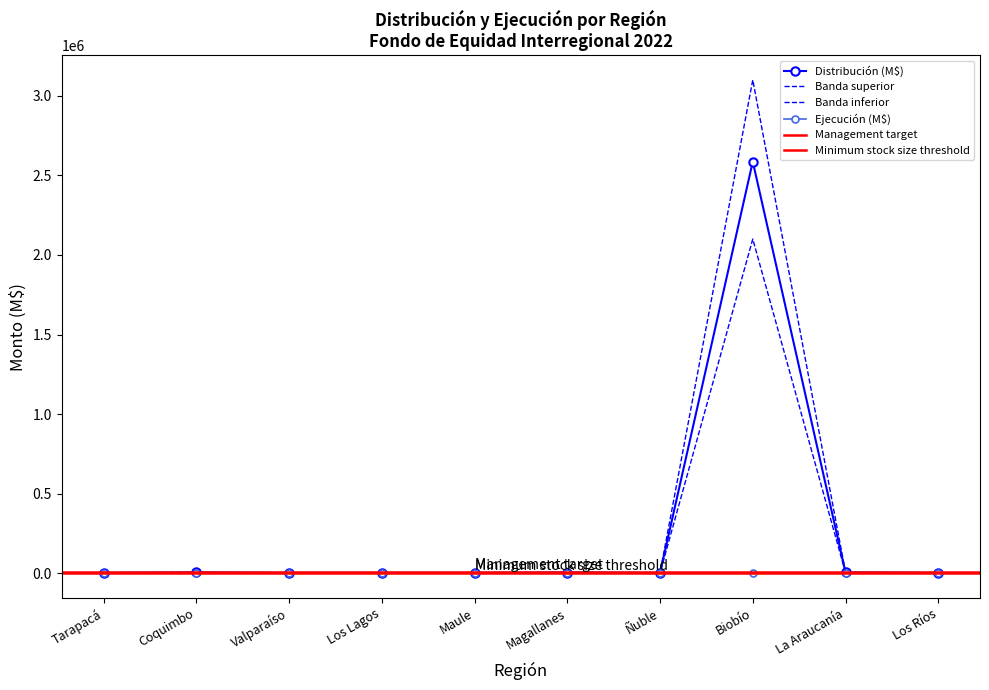

What is the change in value from Biobío to La Araucanía?

-2581690